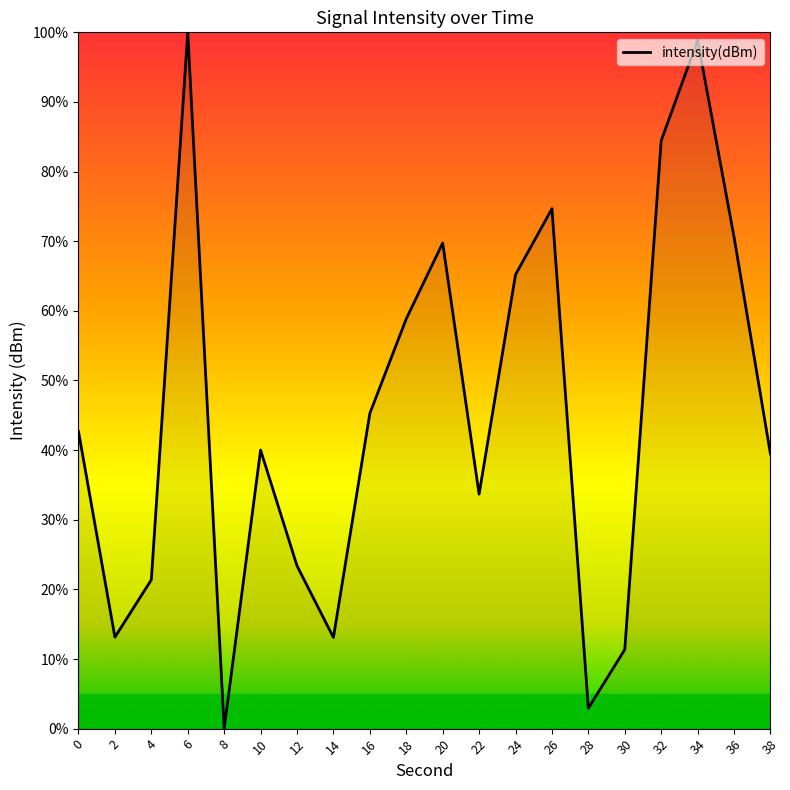

Where is the data nearest to the value 50?

16